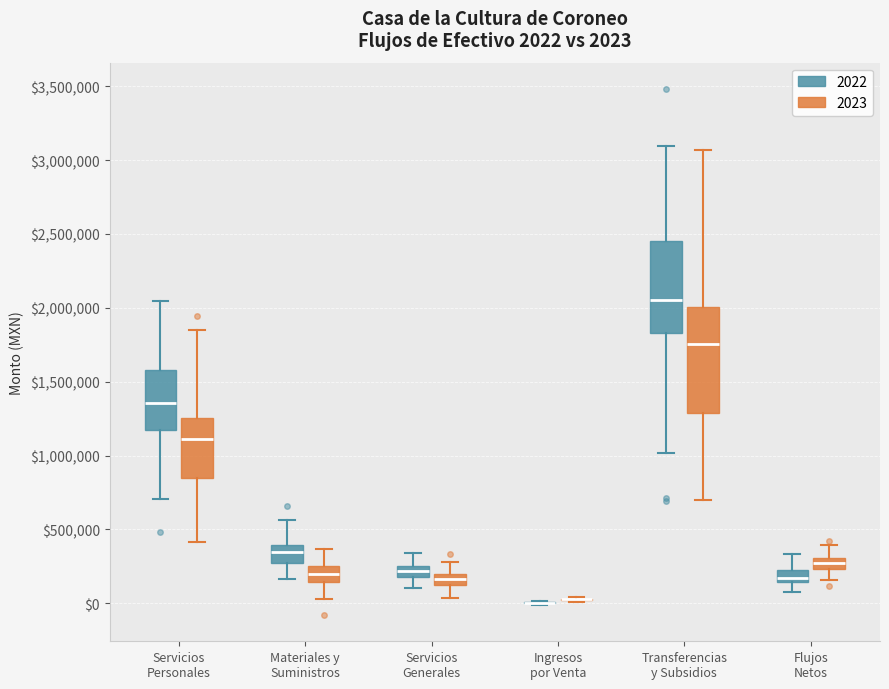

Comparing the boxes themselves (not the whiskers), which one is the tallest?

Transferencias y Subsidios (2023)